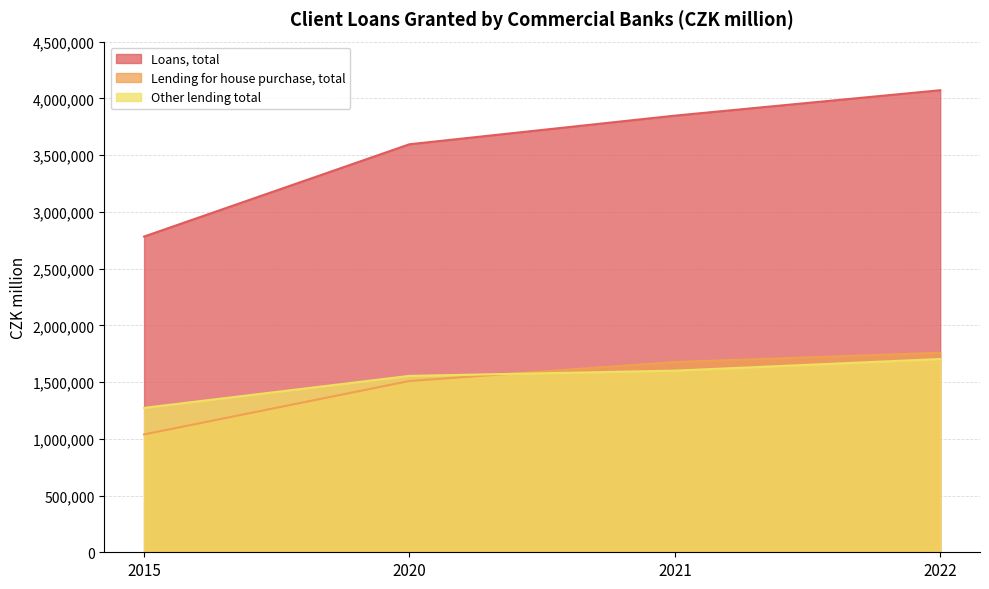

Where does the Lending for house purchase, total series first go above 1676571?

2022